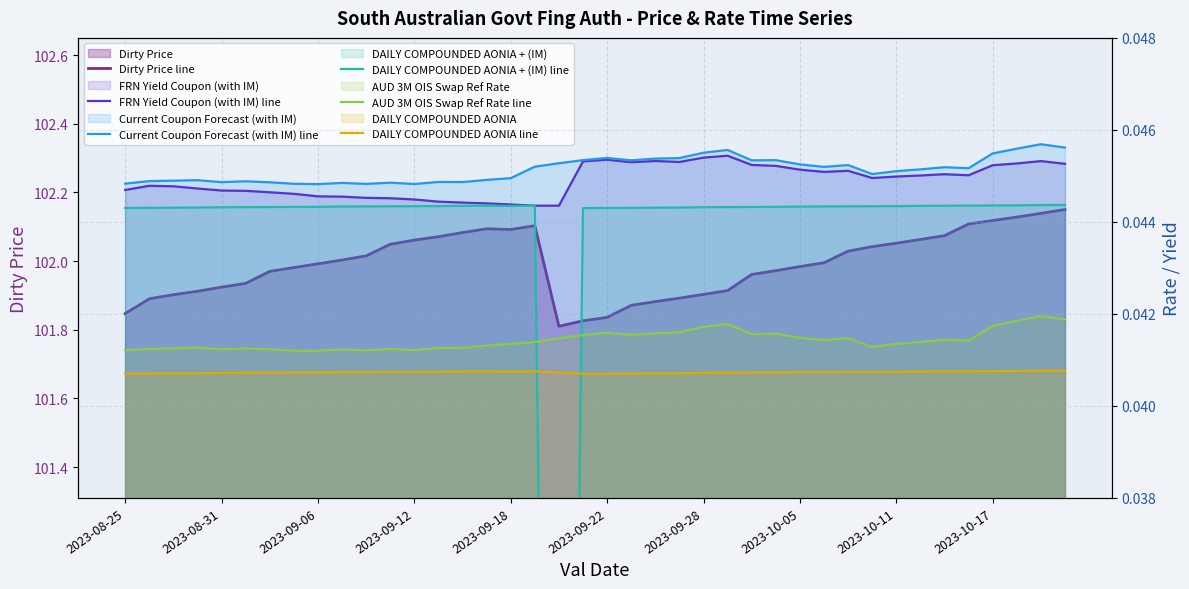

Is it true that FRN Yield Coupon (with IM) equals 0.1 at 2023-09-28?

False